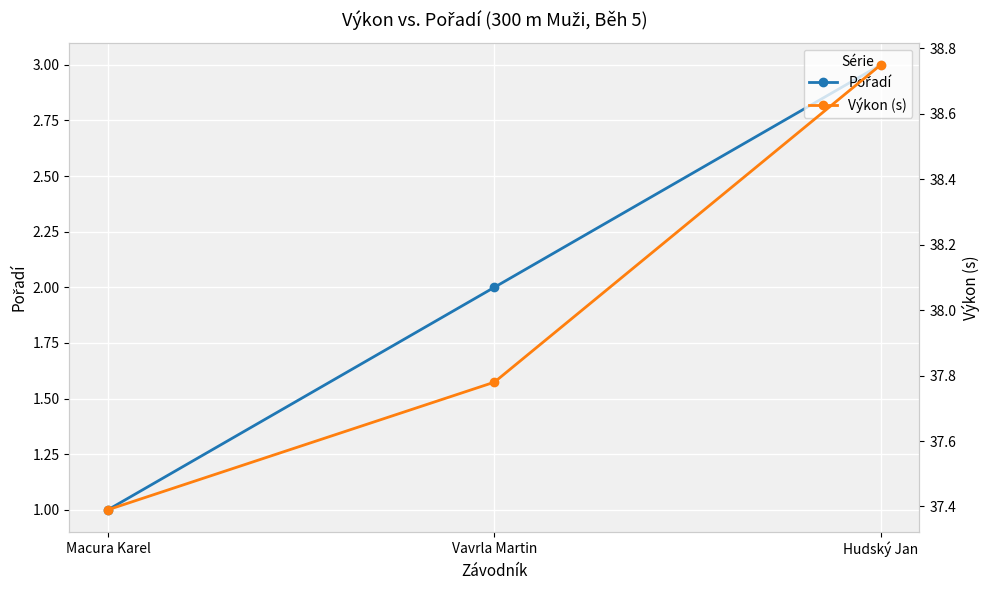

At how many categories does at least one series exceed 19?

3